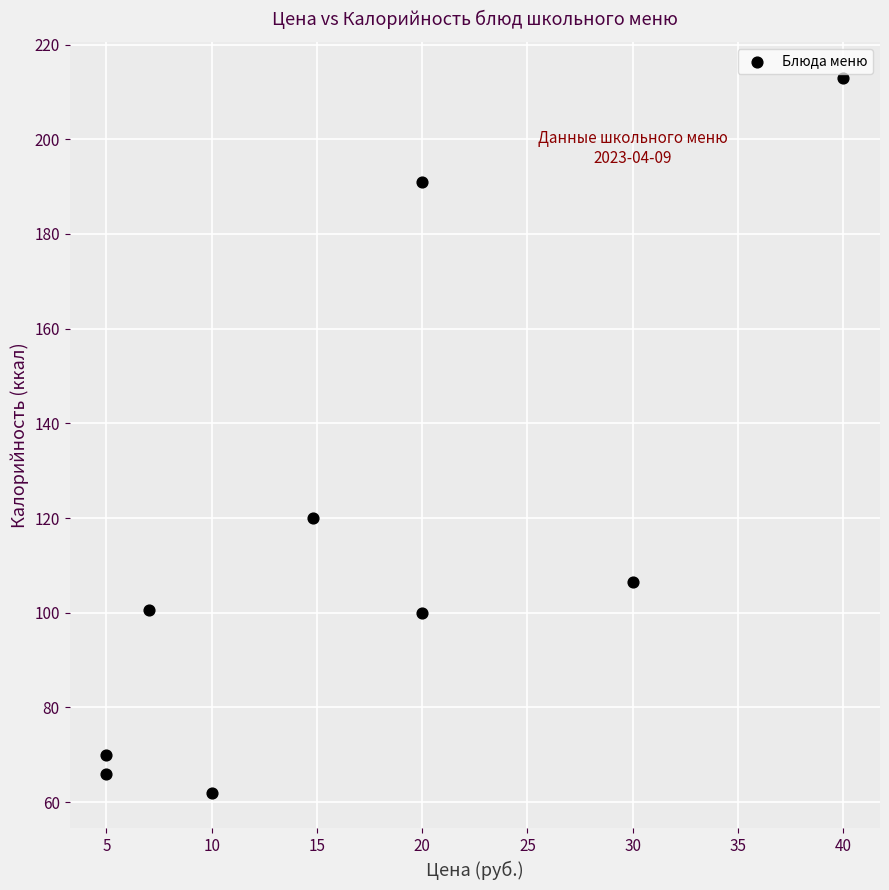

What Y value in the scatter plot is closest to 137?

120.0